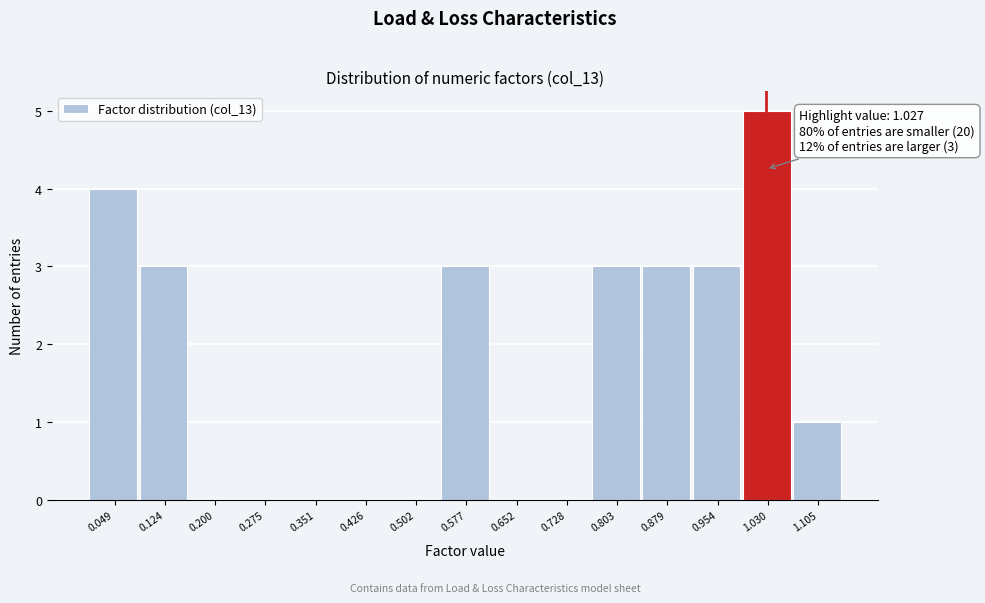

Over which range of the x-axis is the bar tallest?

0.99 to 1.07